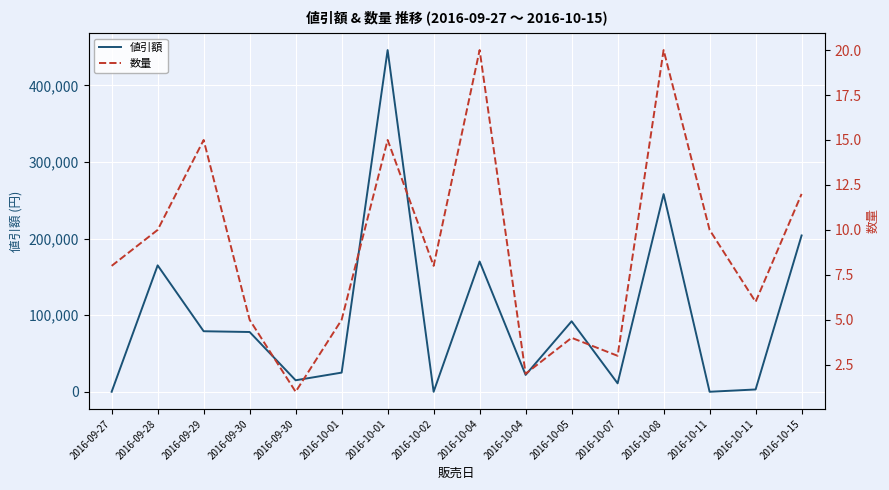

At which label does 値引額 reach its peak?

2016-10-01